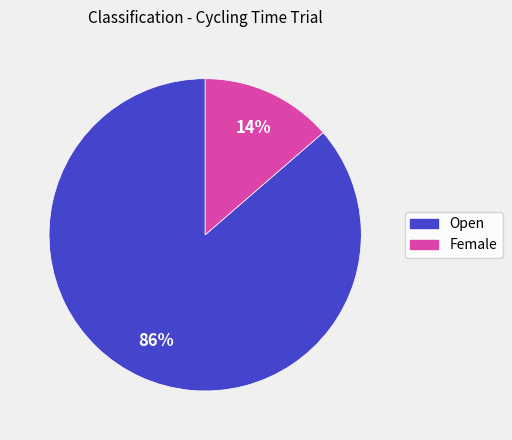

Which category has the smallest portion of the pie?

Female